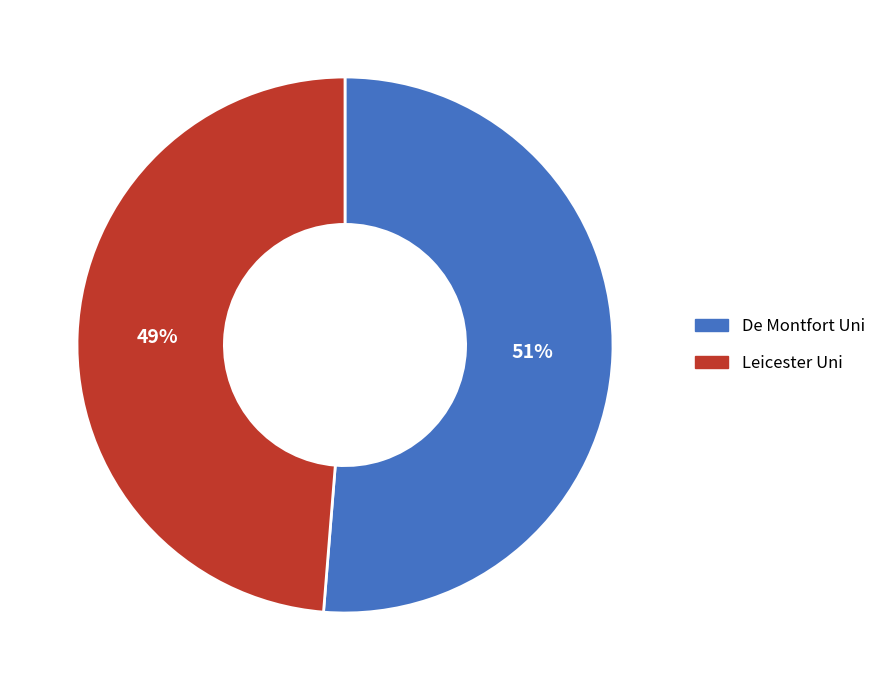

The Leicester Uni slice represents 49% of the pie. True or false?

True